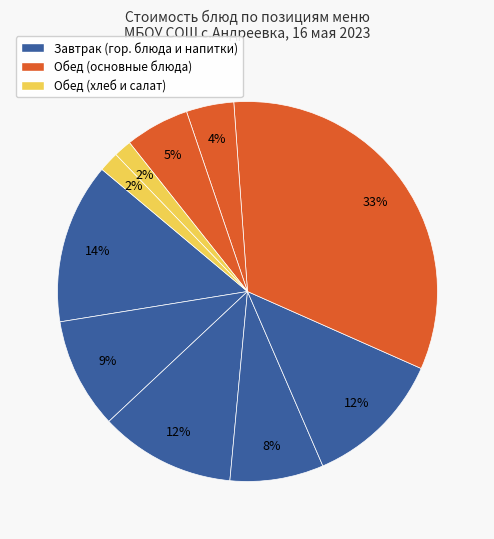

How many segments does this pie chart have?

10